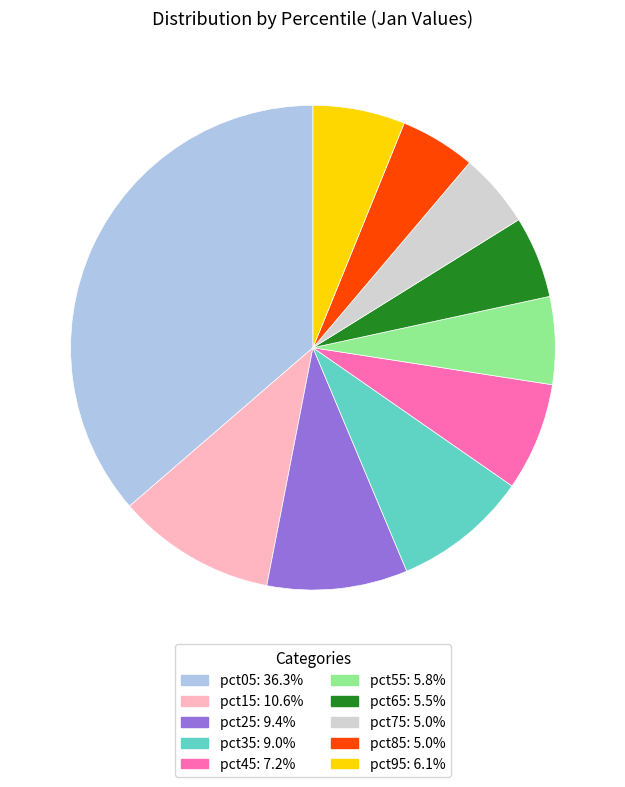

Is there any slice that represents more than half of the pie?

No